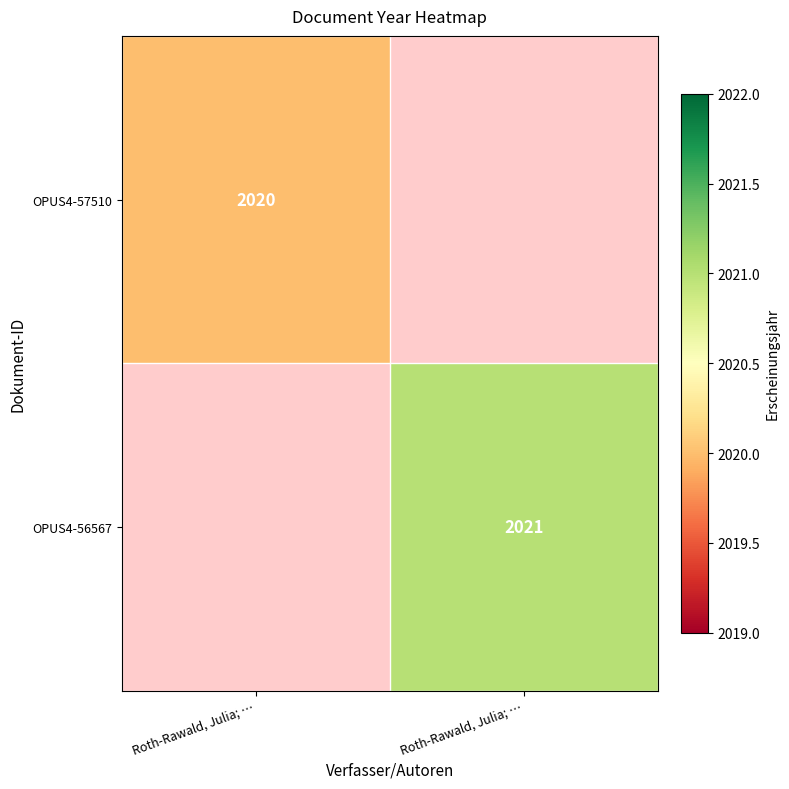

At which label does OPUS4-56567 reach its peak?

Roth-Rawald, Julia; …